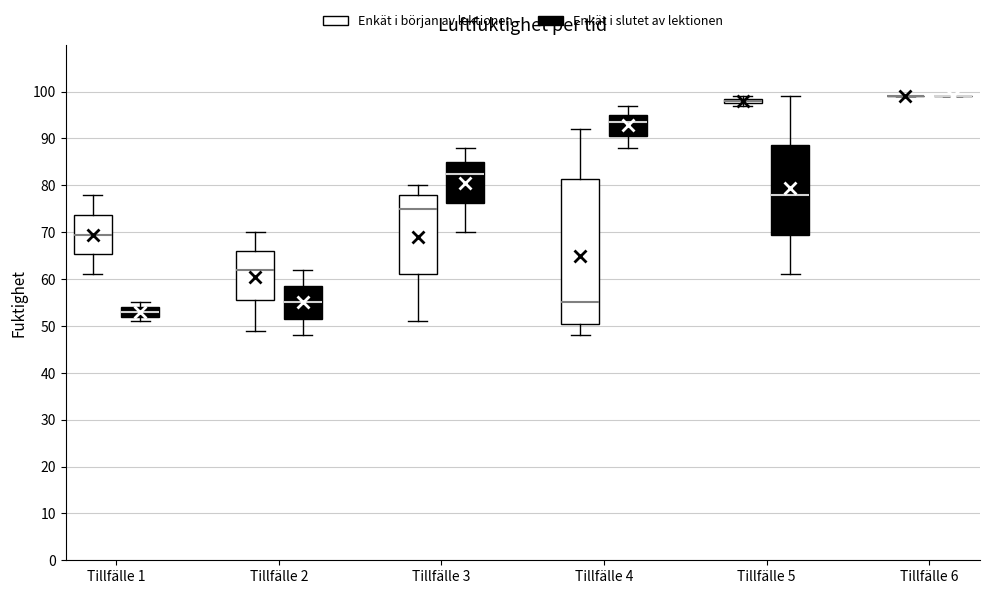

Which box is the tallest, from its lower edge to its upper edge?

Tillfälle 4 (Enkät i början av lektionen)